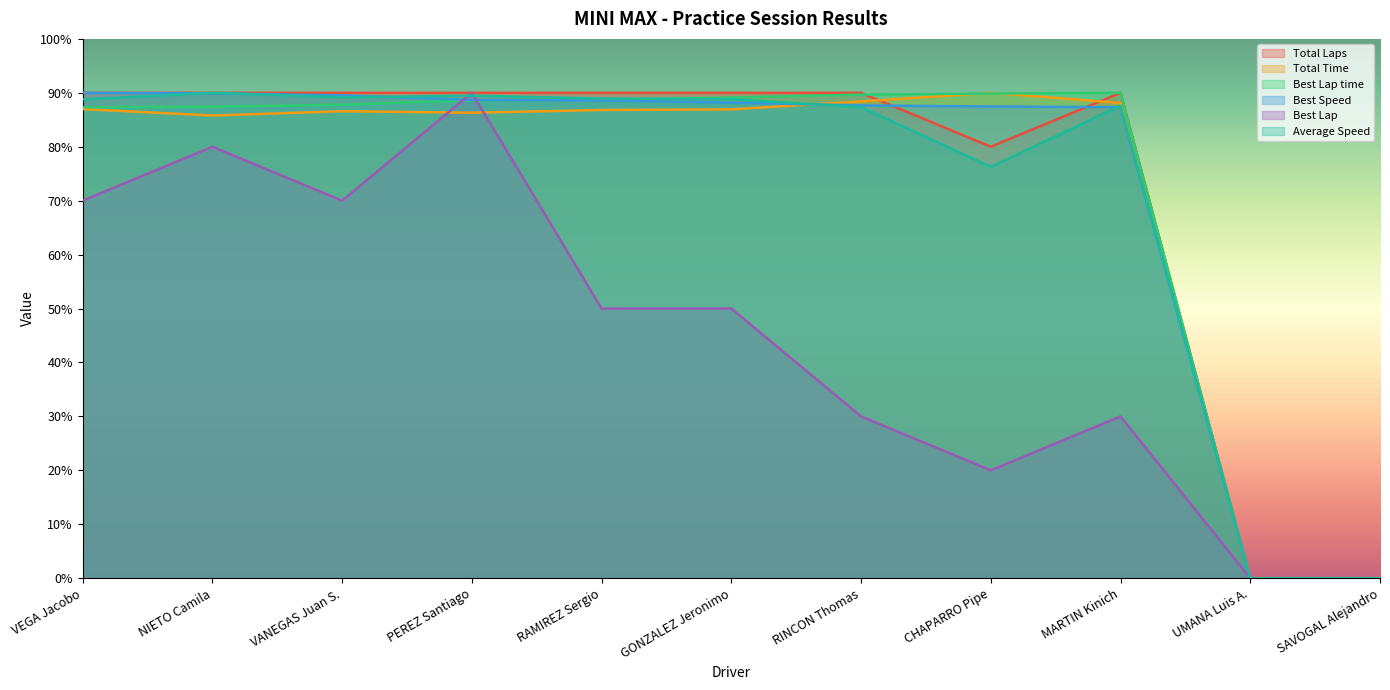

What is the spread (max minus min) of values at RAMIREZ Sergio?

40.0